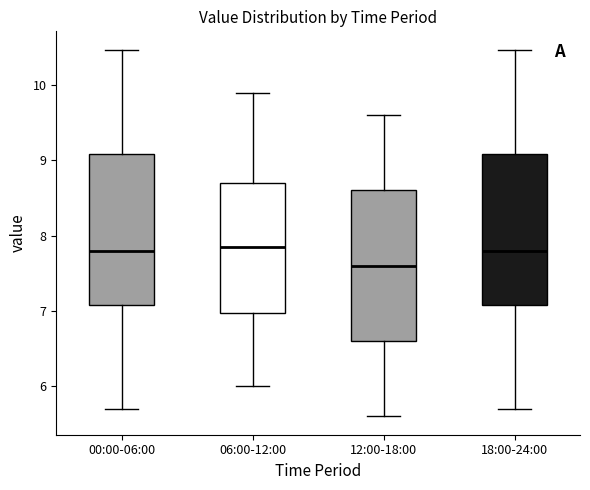

Which box has the lowest median line?

12:00-18:00